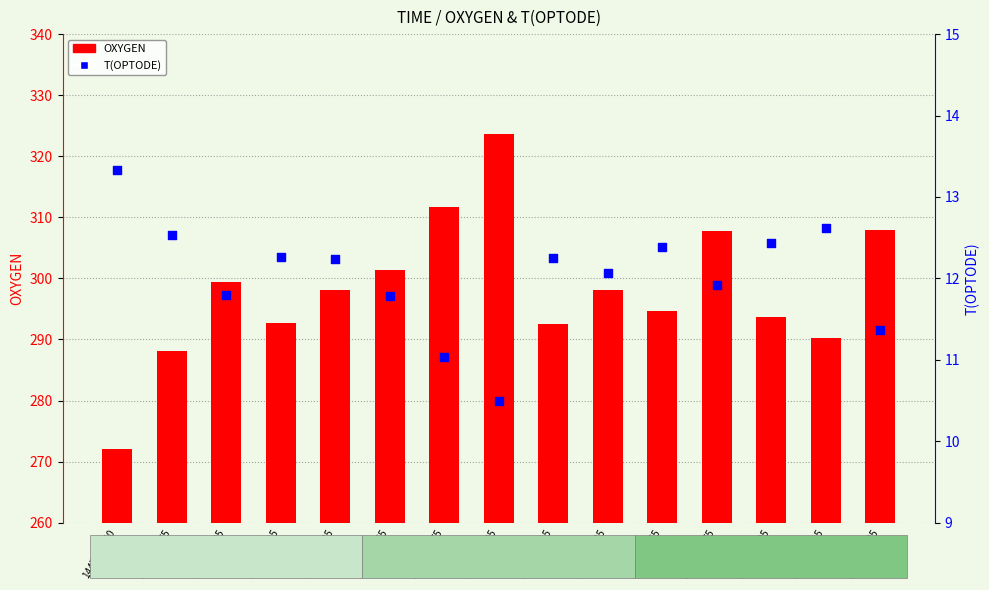

Which series has the widest spread of Y values?

OXYGEN